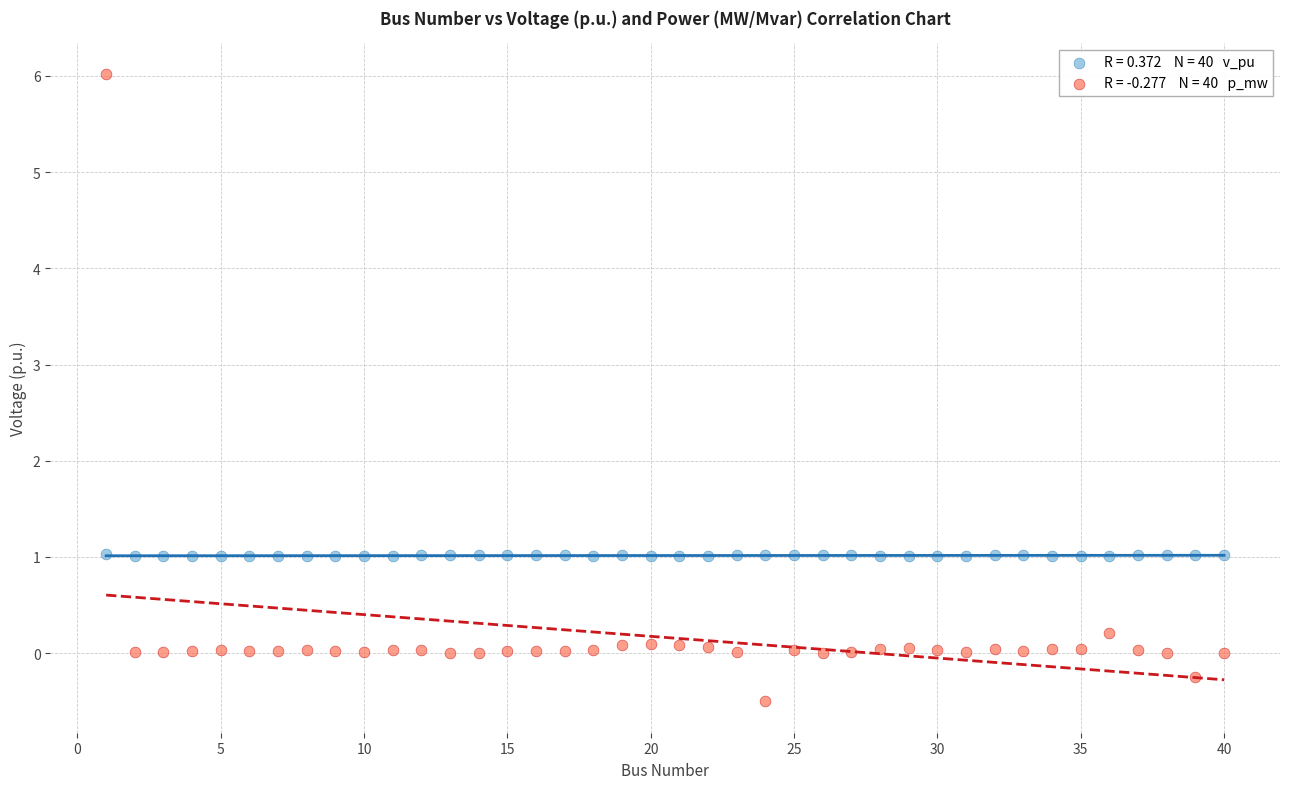

Across all data points, what is the range of Y values (max minus min)?

6.5